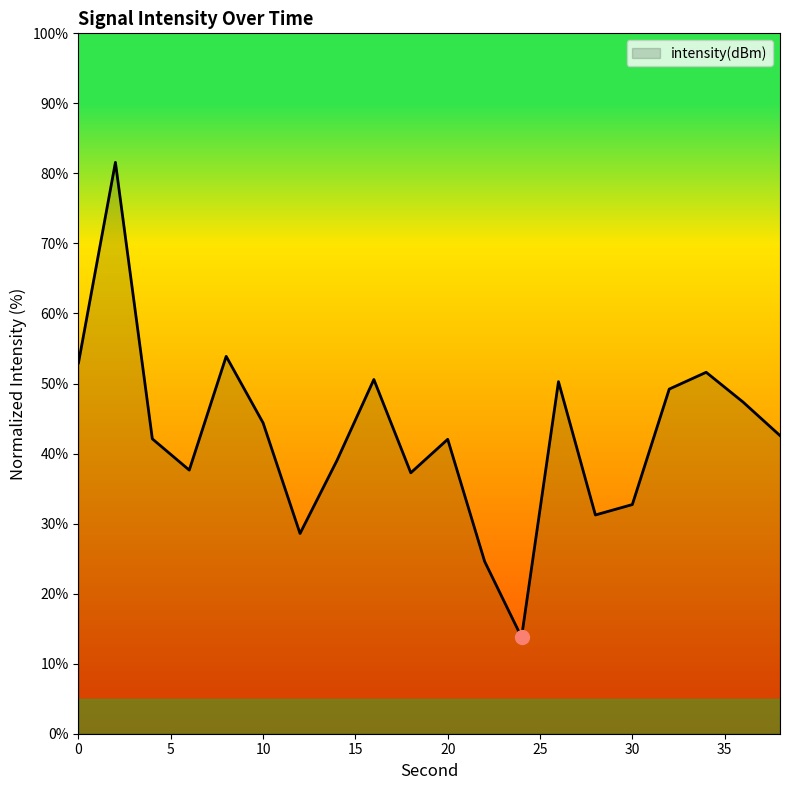

What is the greatest value displayed?

81.6